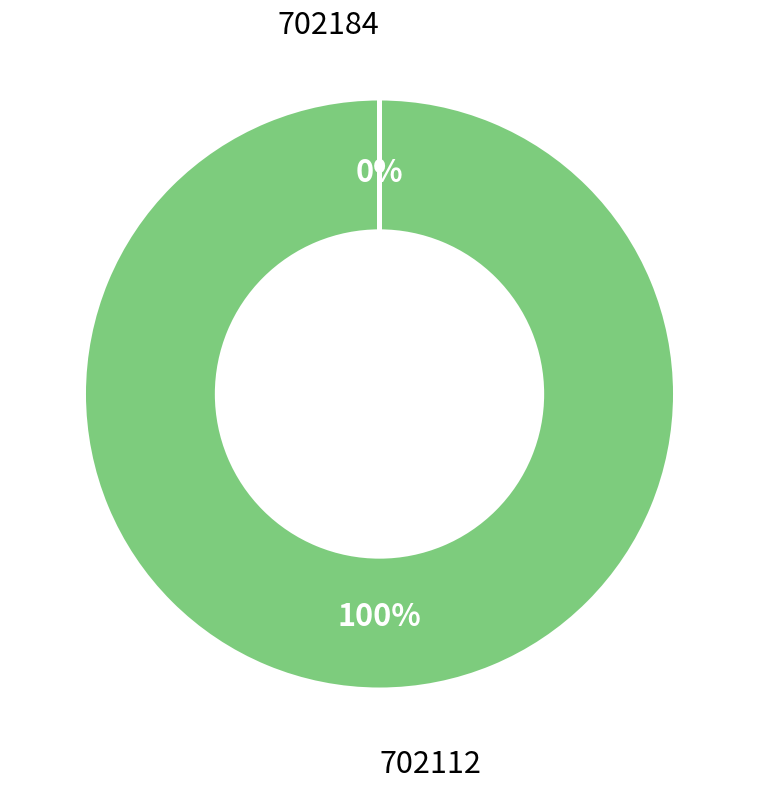

To the nearest percent, what is the average slice percentage?

50%